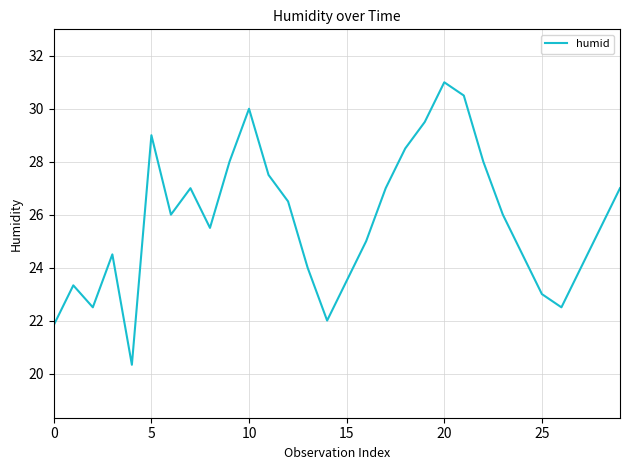

What is the smallest value displayed?

20.3